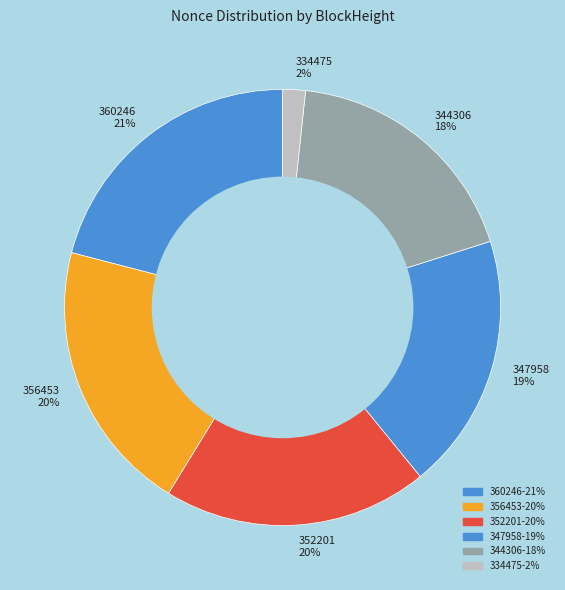

What is the largest slice in the pie chart?

360246 21%